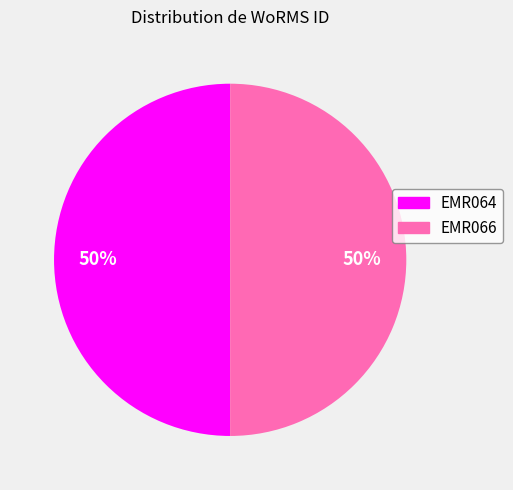

The EMR064 slice represents 50% of the pie. True or false?

True